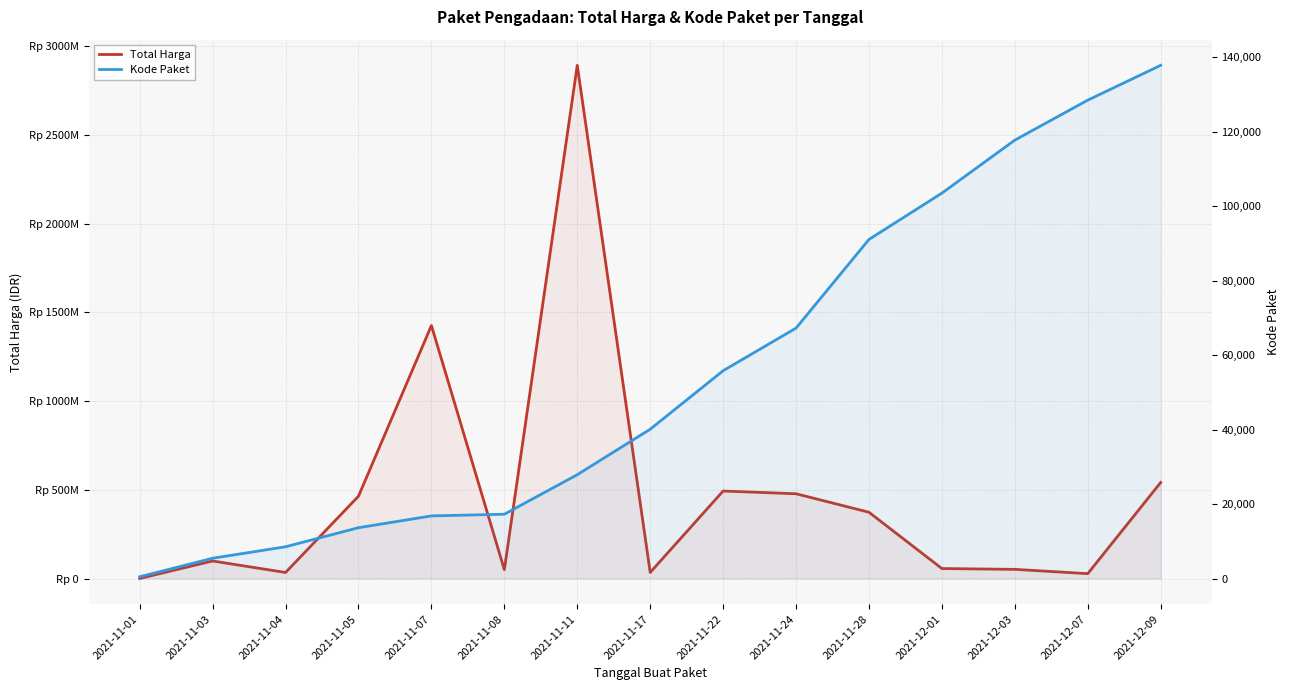

Rank the series at 2021-11-07 from lowest to highest value.

Kode Paket, Total Harga